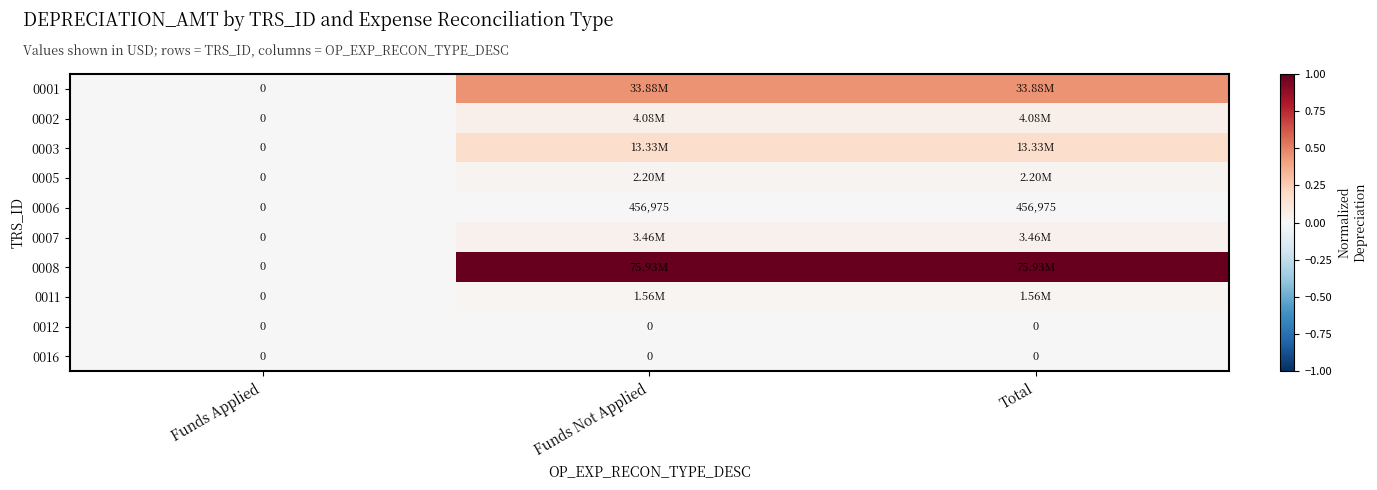

What is the difference between the highest and lowest values at Funds Not Applied?

1.0